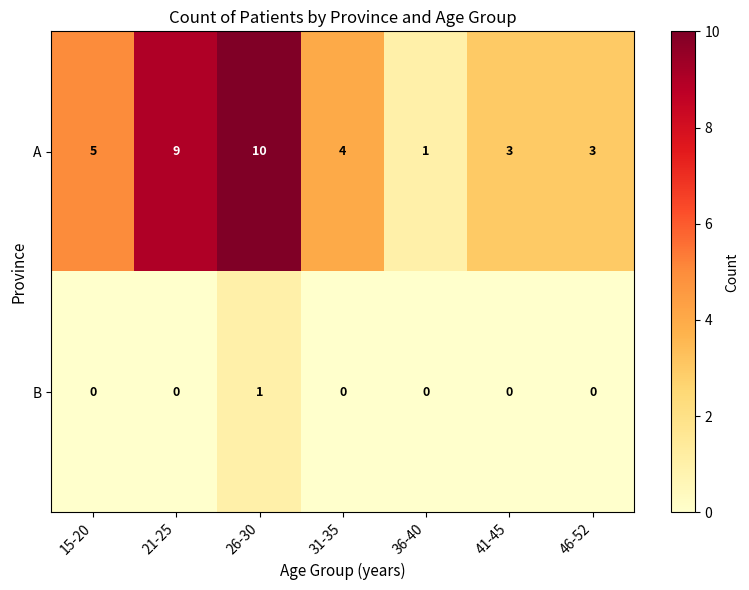

True or false: A has a value of 3 at 21-25.

False